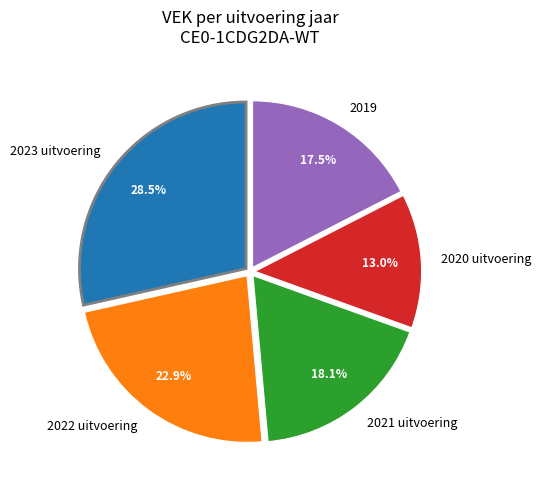

What percentage is the 2022 uitvoering slice, to the nearest percent?

23%